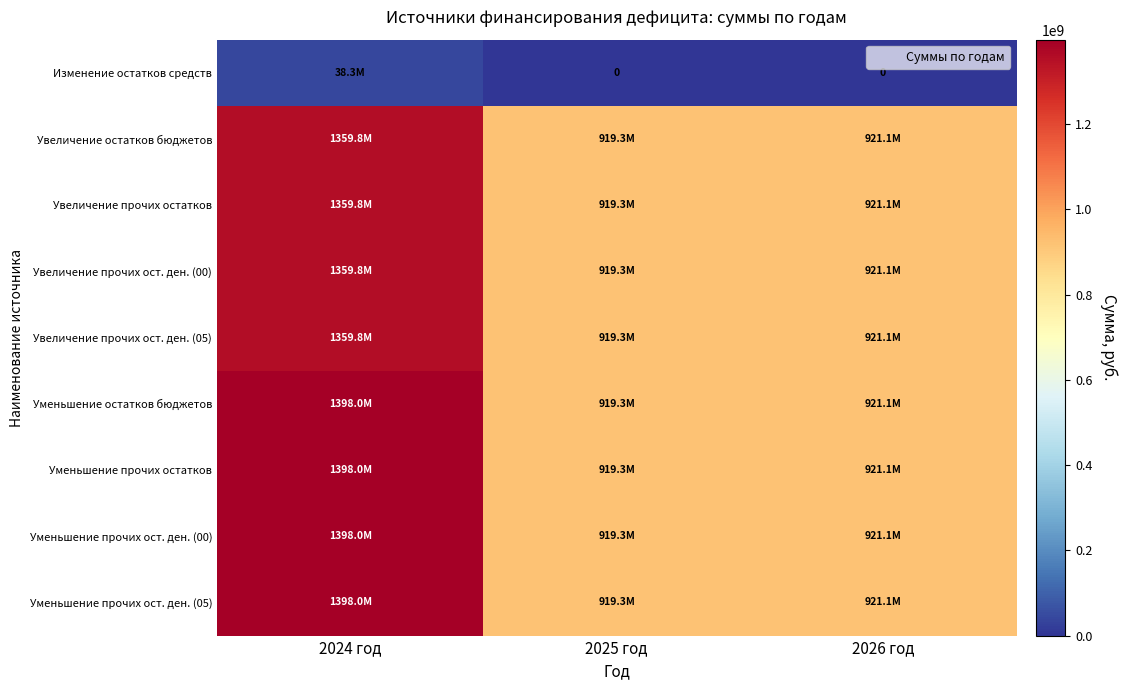

How many values in the Увеличение прочих ост. ден. (05) series are below 921142734?

1